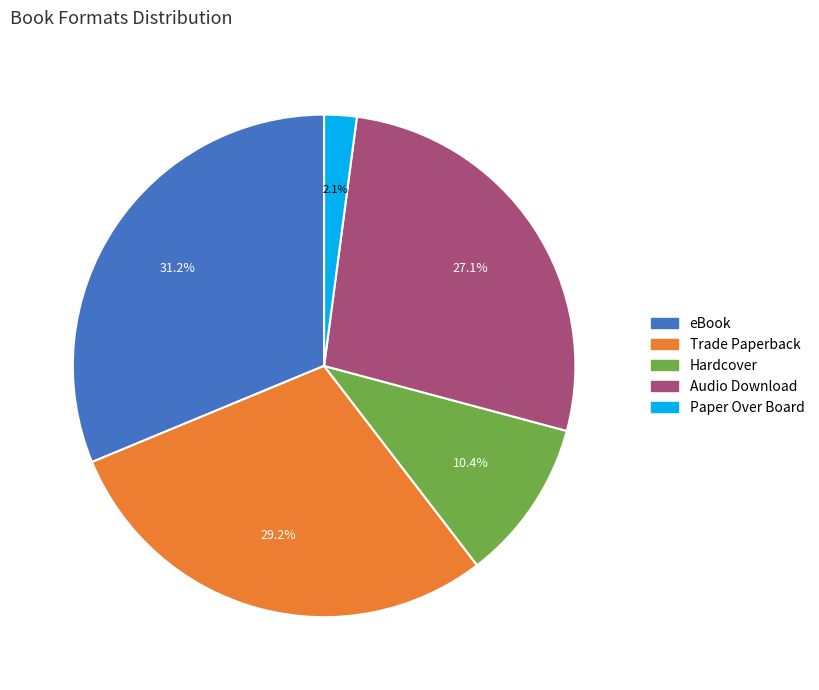

What percentage is NOT represented by Paper Over Board?

97.9%